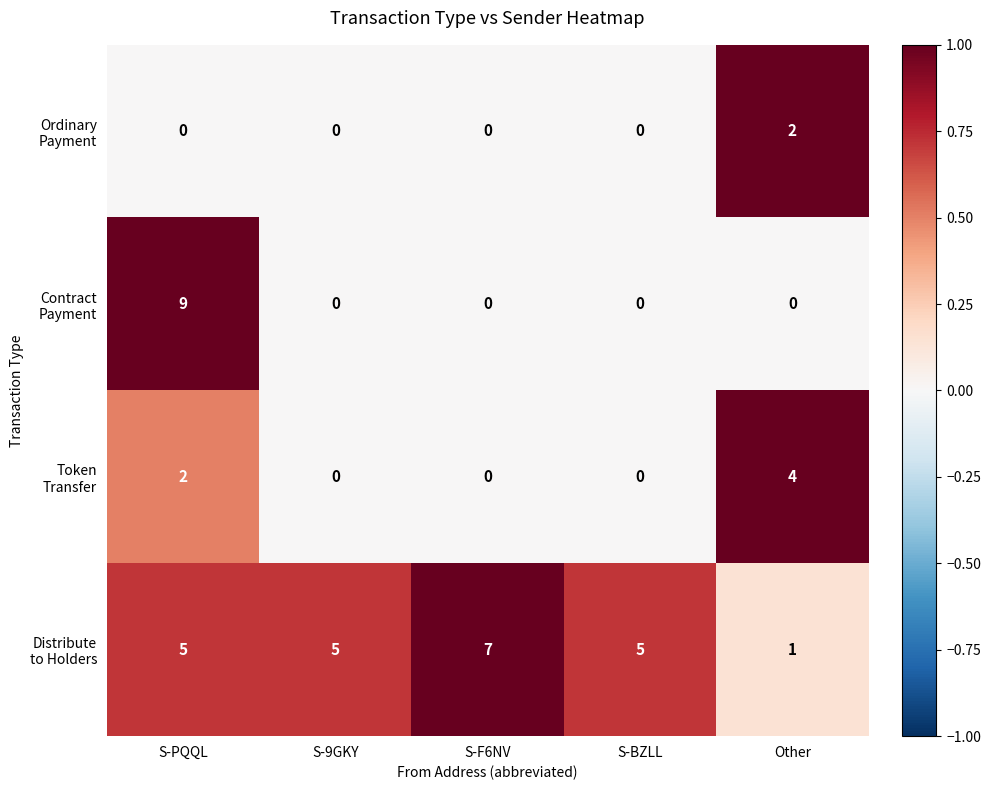

What is the greatest value displayed?

9